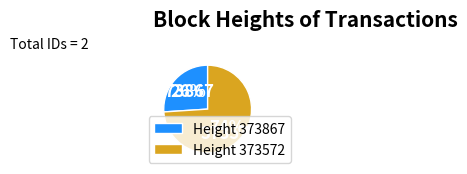

Is the sum of 373867 and 373572 greater than half?

Yes